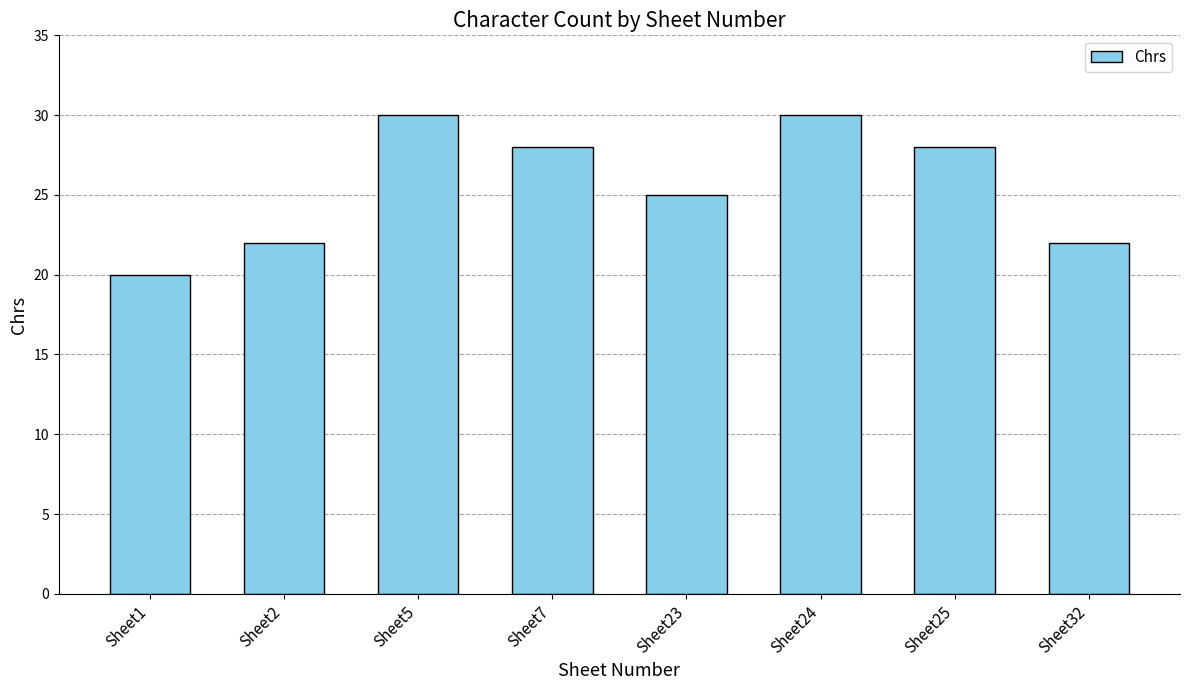

How many values are below 28?

4